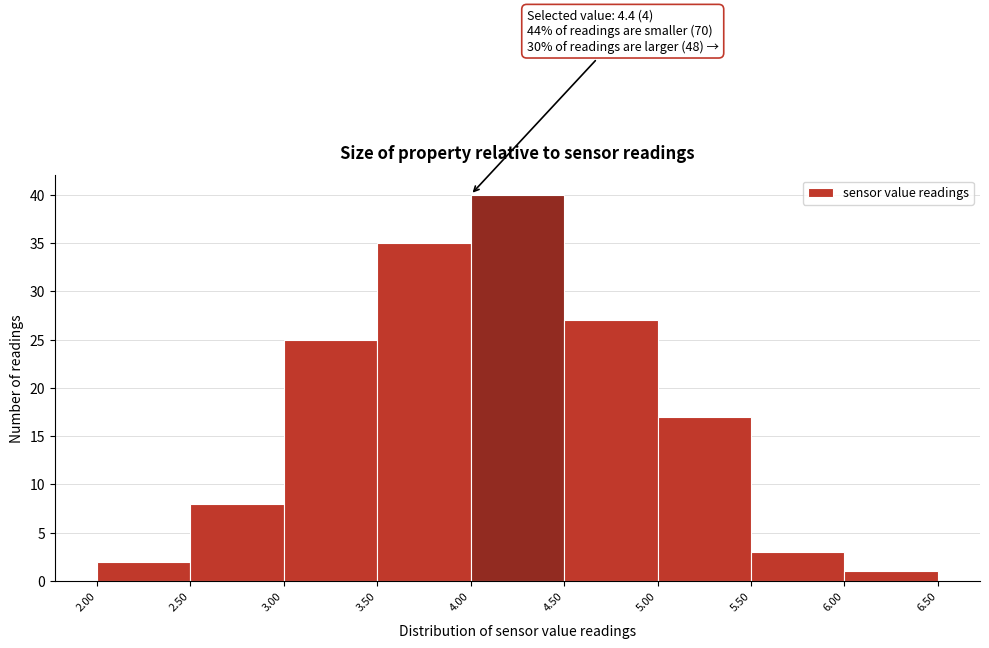

Over which range of the x-axis is the bar tallest?

4.00 to 4.50